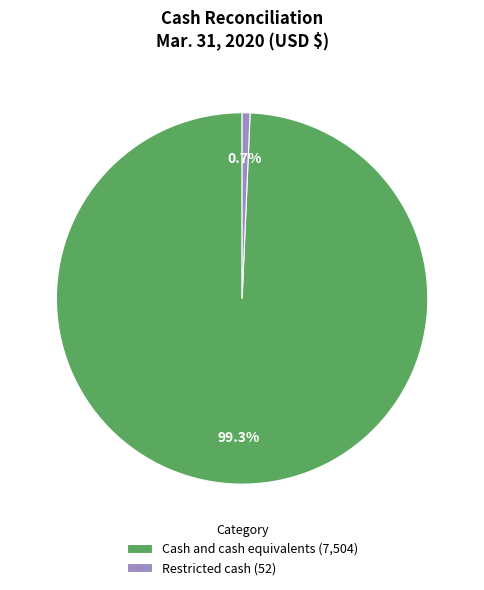

Which slice is the smallest?

Restricted cash